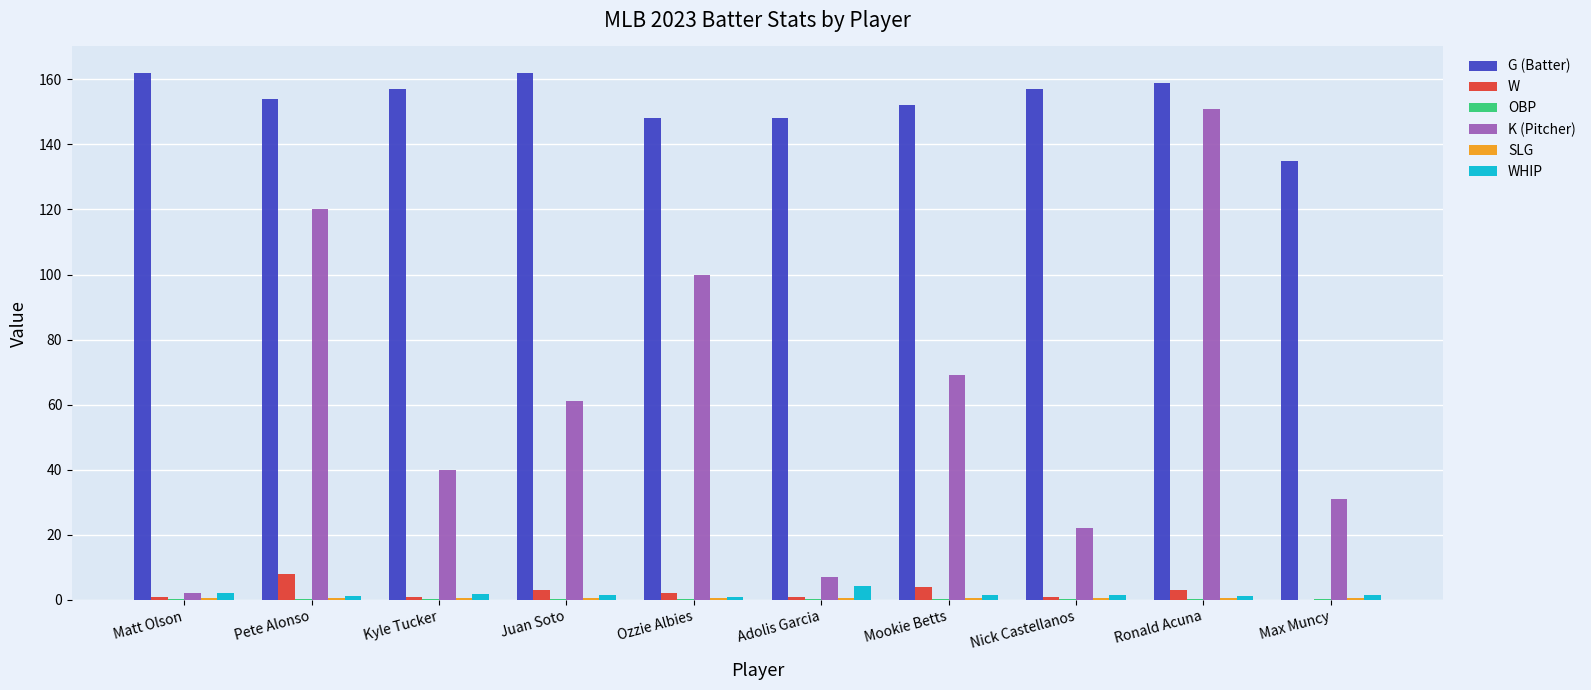

Is it true that G (Batter) equals 157.0 at Nick Castellanos?

True